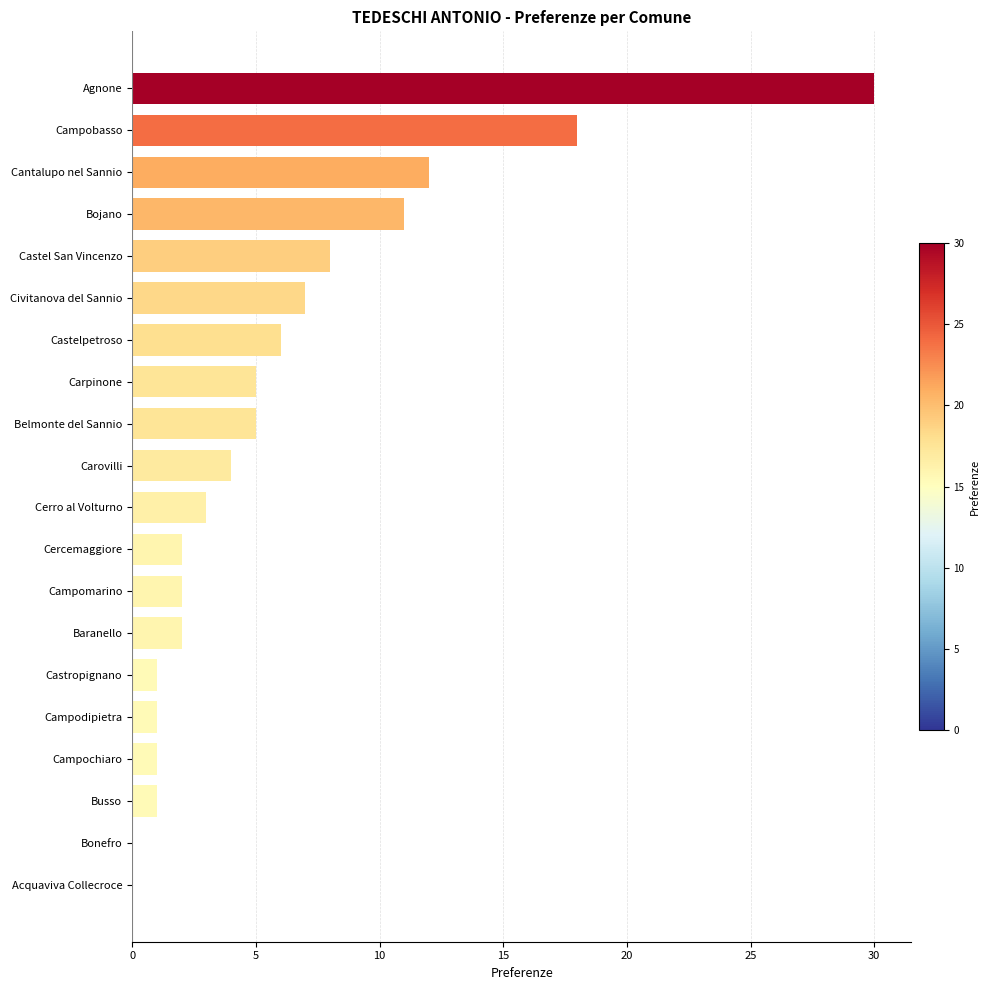

Reading top to bottom, list all the values displayed in this chart.

Agnone=30	Campobasso=18	Cantalupo nel Sannio=12	Bojano=11	Castel San Vincenzo=8	Civitanova del Sannio=7	Castelpetroso=6	Carpinone=5	Belmonte del Sannio=5	Carovilli=4	Cerro al Volturno=3	Cercemaggiore=2	Campomarino=2	Baranello=2	Castropignano=1	Campodipietra=1	Campochiaro=1	Busso=1	Bonefro=0	Acquaviva Collecroce=0